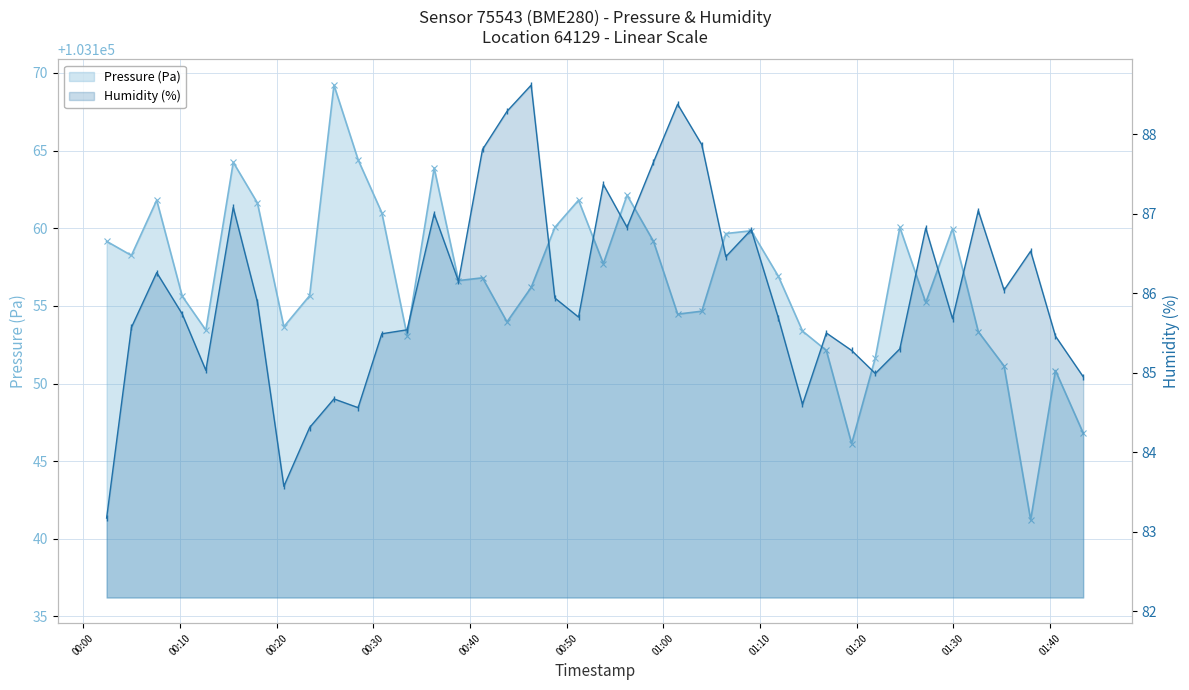

What is the sum of all Humidity (%) values?

3441.6